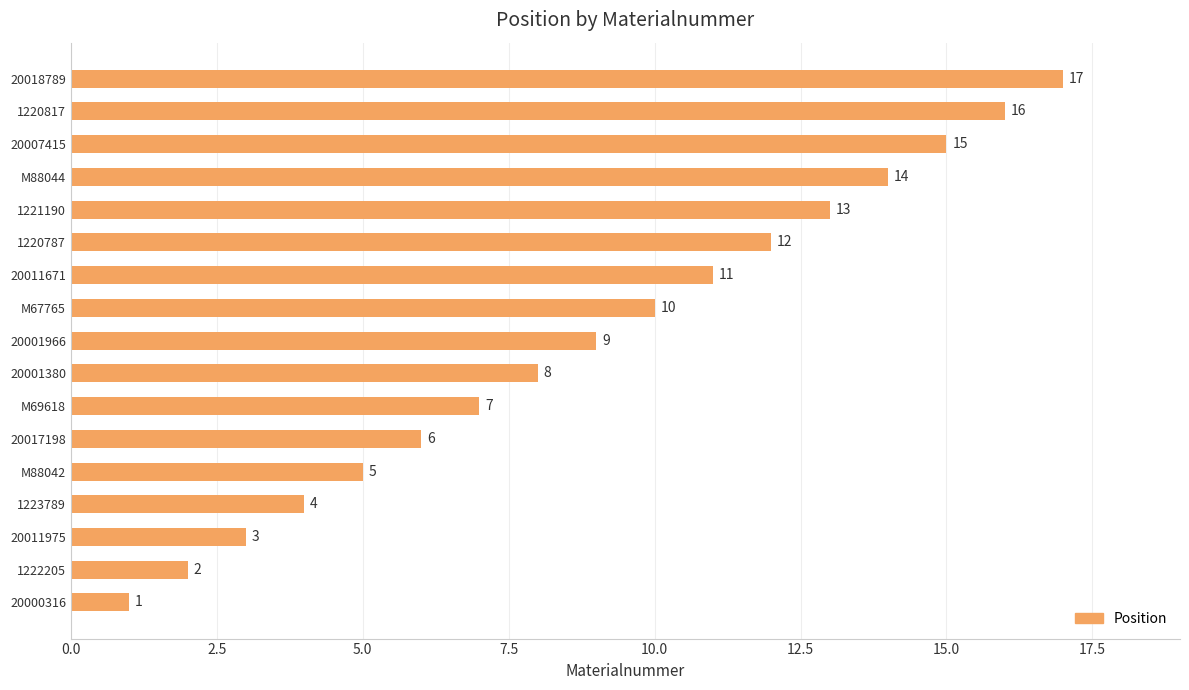

What is the greatest value displayed?

17